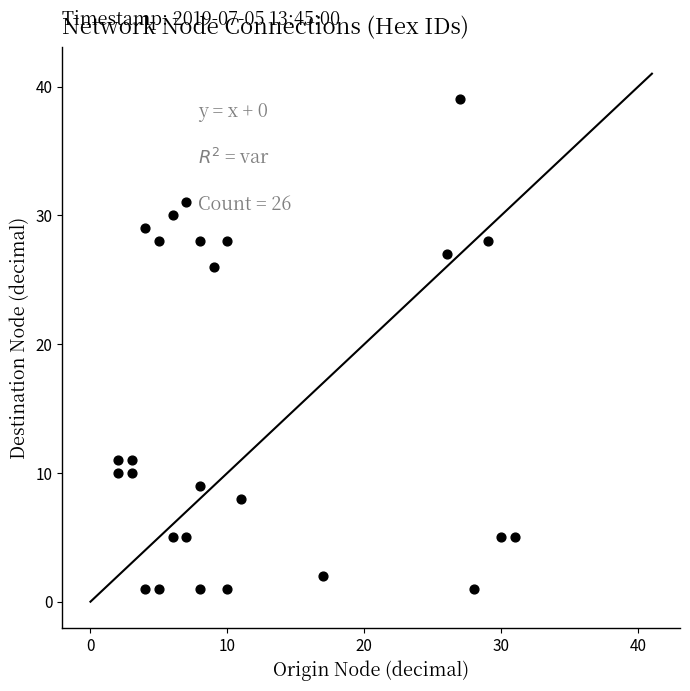

What Y value in the scatter plot is closest to 20?

26